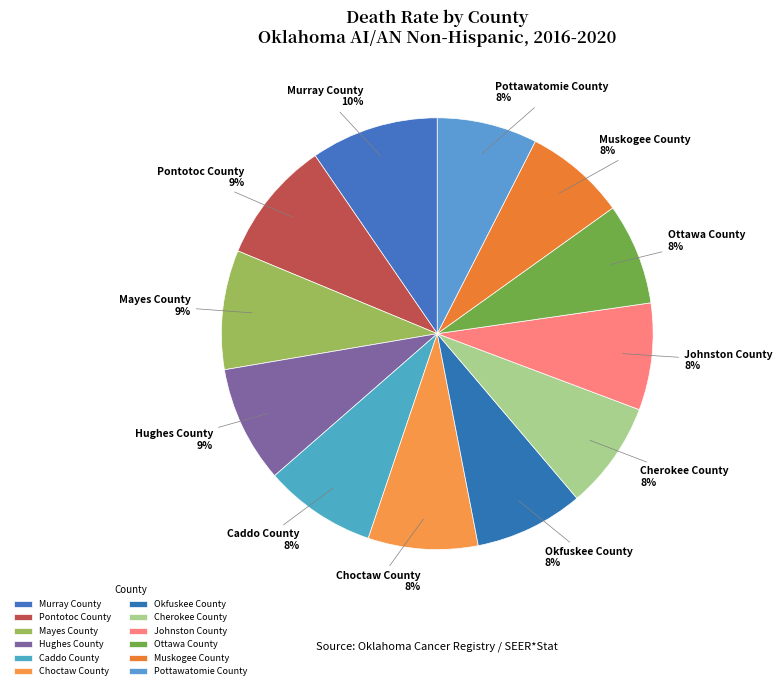

To the nearest percent, what is the average slice percentage?

8%